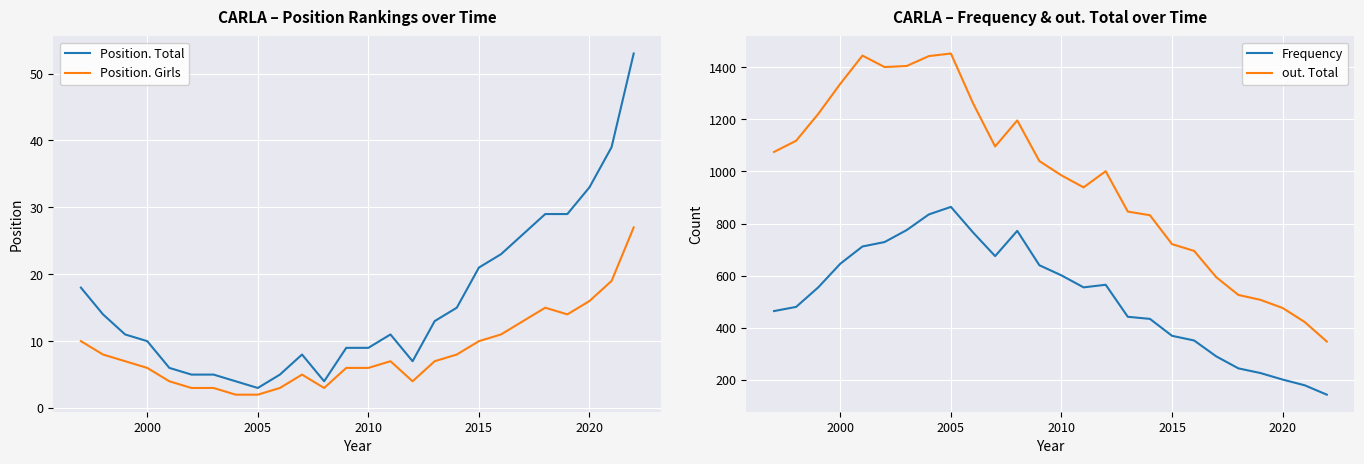

At how many categories does at least one series exceed 856?

16